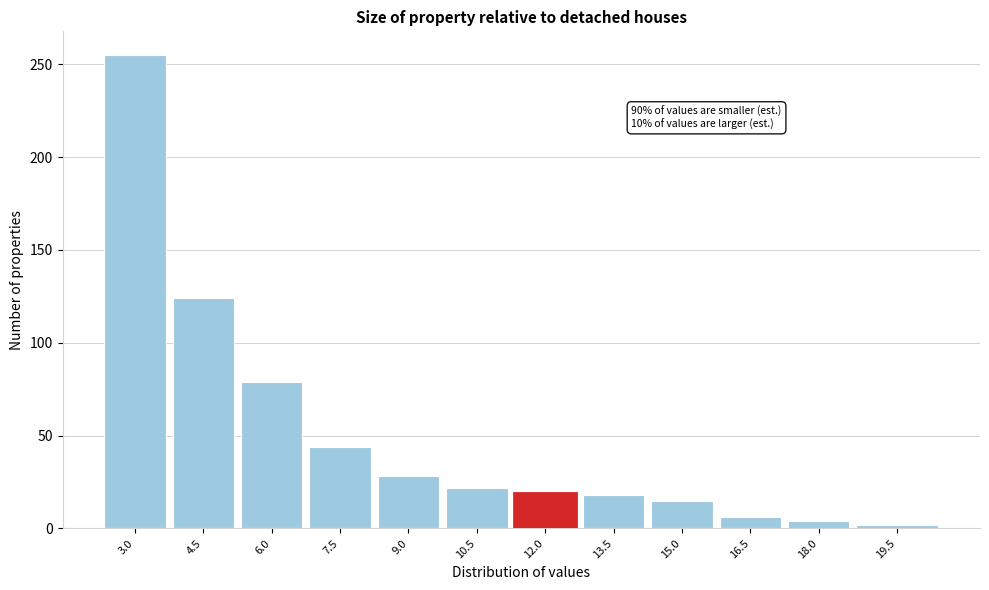

What is the sum of the values at 9.0 and 10.5?

50